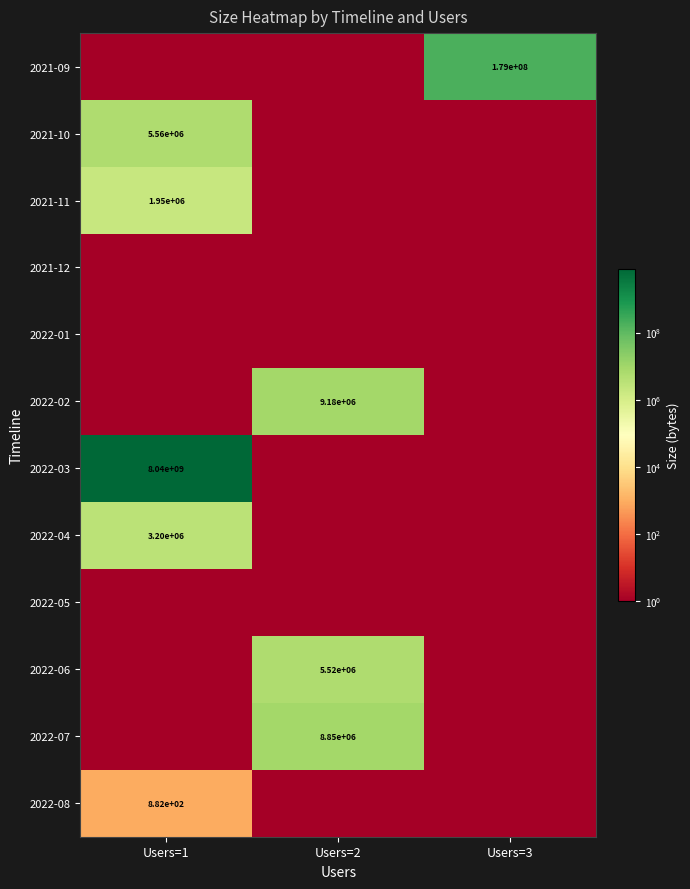

True or false: 2022-08 has a value of 1446 at Users=1.

False